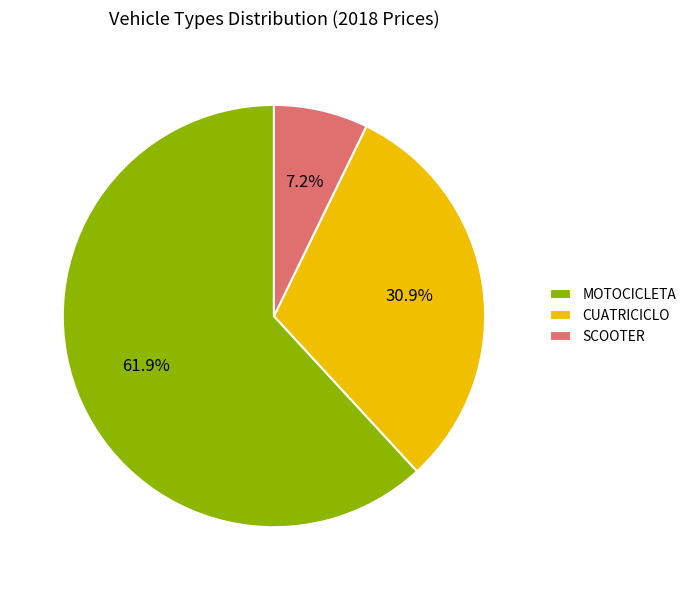

What is the smallest slice in the pie chart?

SCOOTER